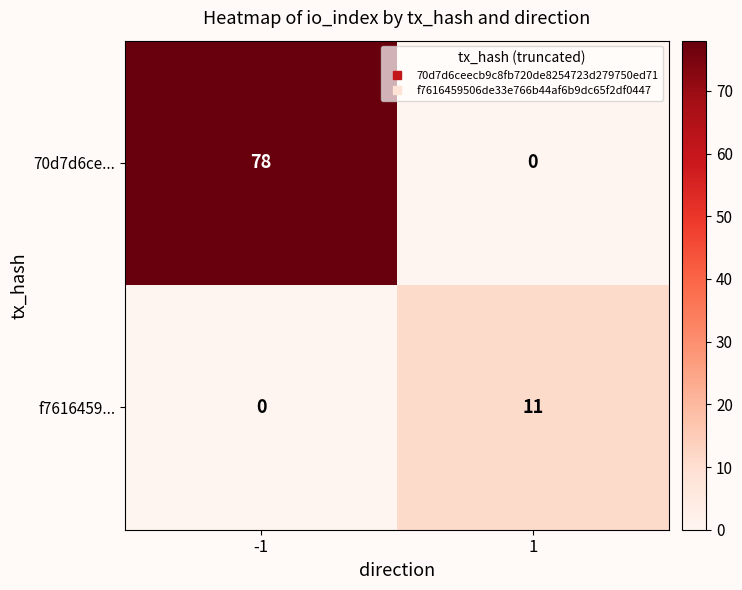

Reading left to right, list all the values displayed in this chart.

70d7d6ce...: -1=78	1=0
f7616459...: -1=0	1=11